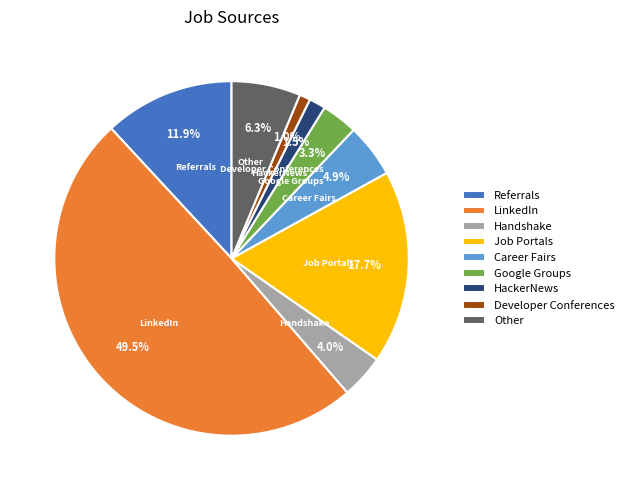

To the nearest percent, what portion does Career Fairs represent?

5%